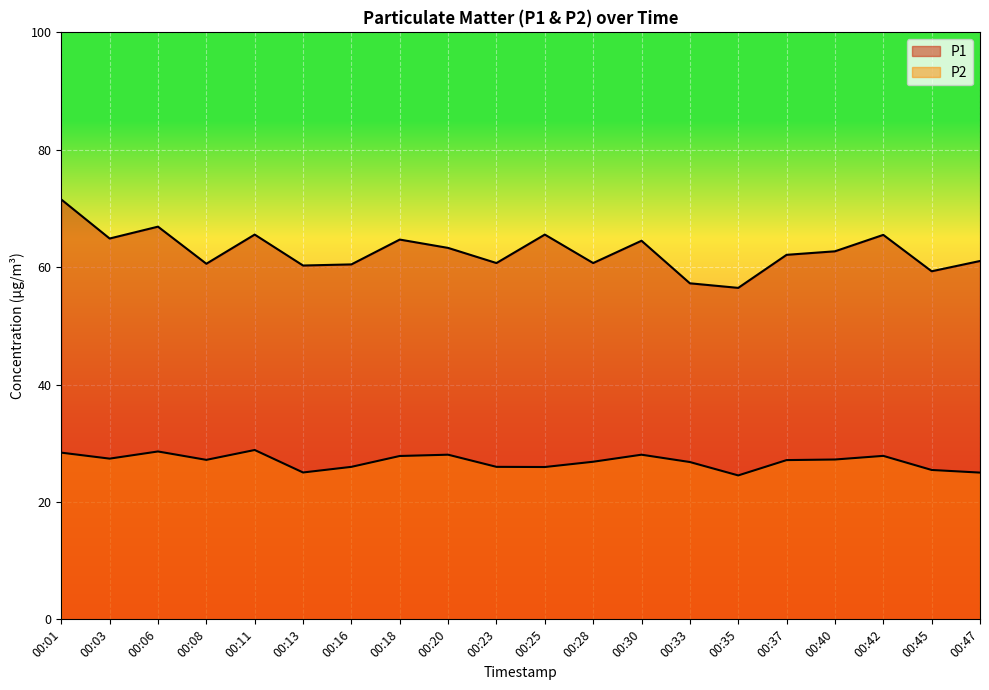

How many lines are shown in the chart?

2